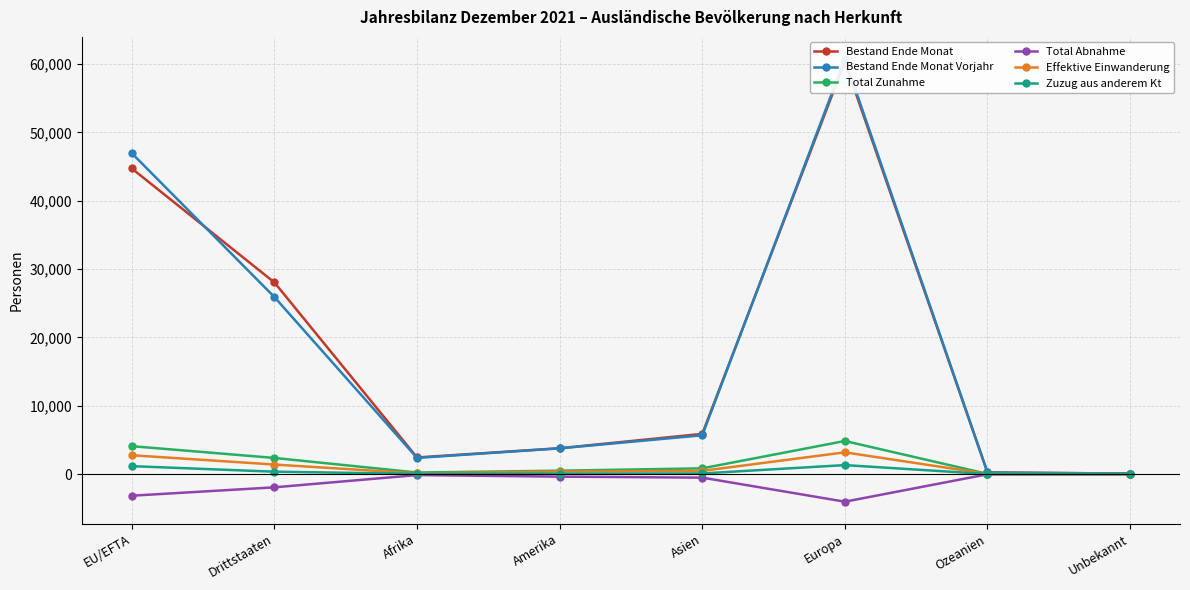

What is the greatest value displayed?

60724